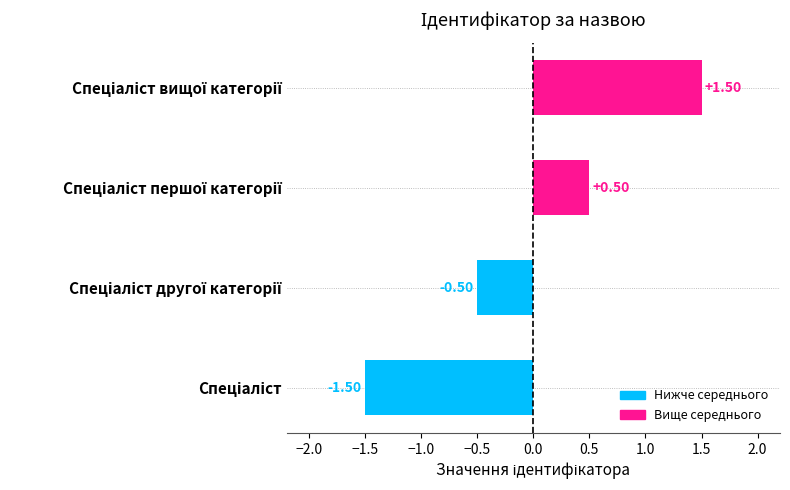

What is the difference between the second highest and minimum values?

2.0